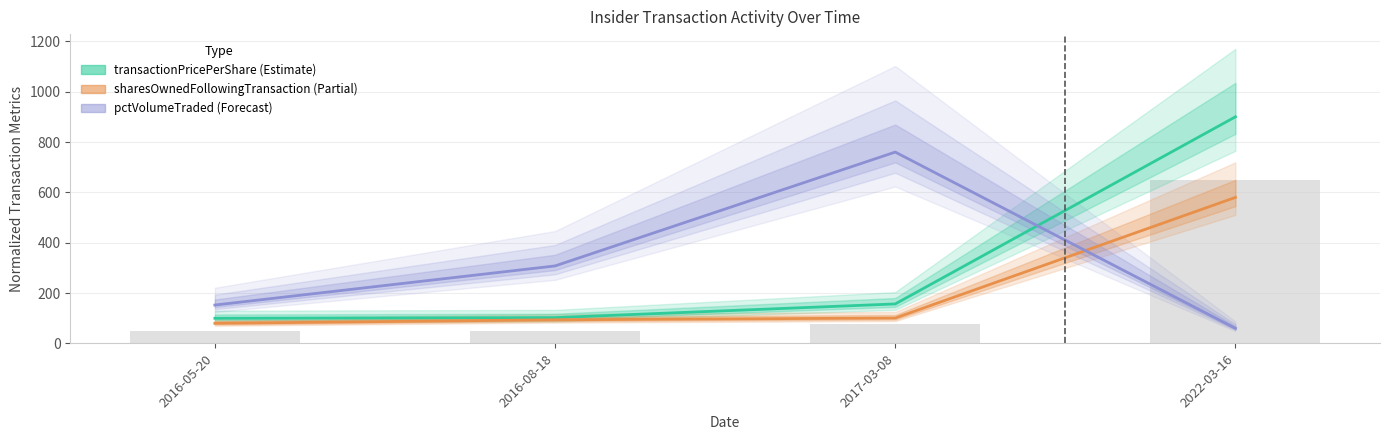

True or false: sharesOwnedFollowingTransaction has a value of 41.3 at 2017-03-08.

False